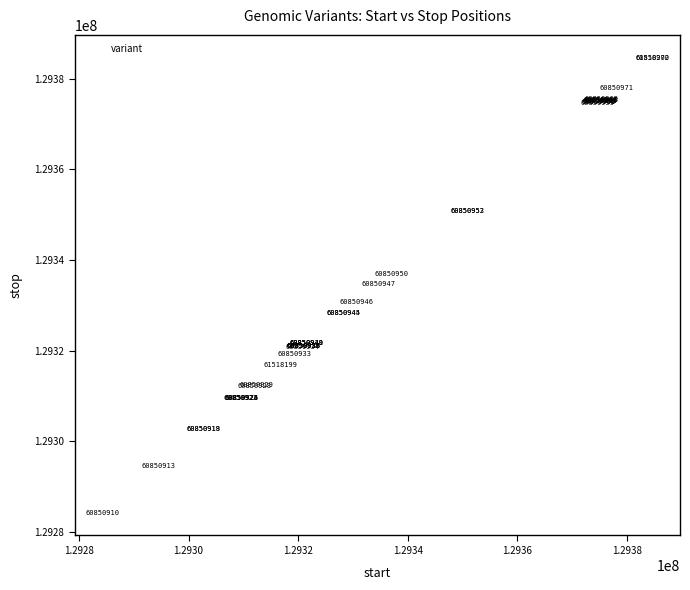

What Y value in the scatter plot is closest to 129334450?

129334738